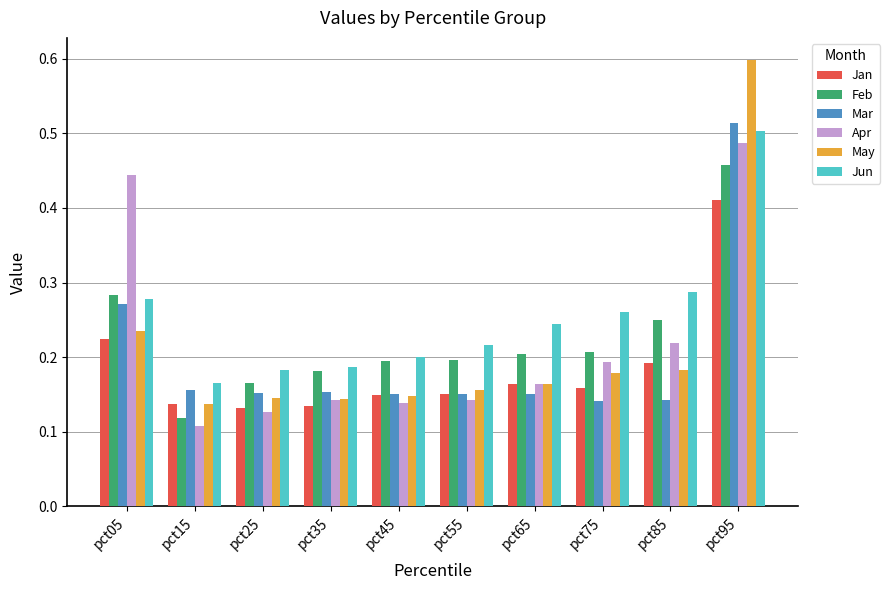

At which category is the sum across all series the highest?

pct95